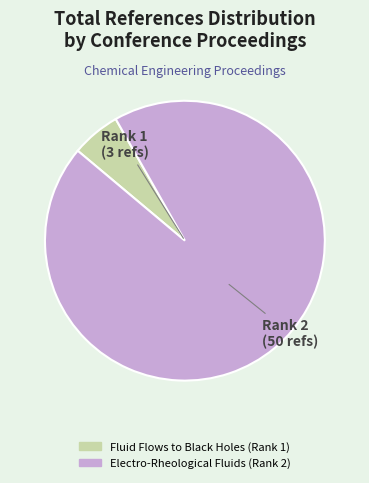

How many slices are in this pie chart?

2